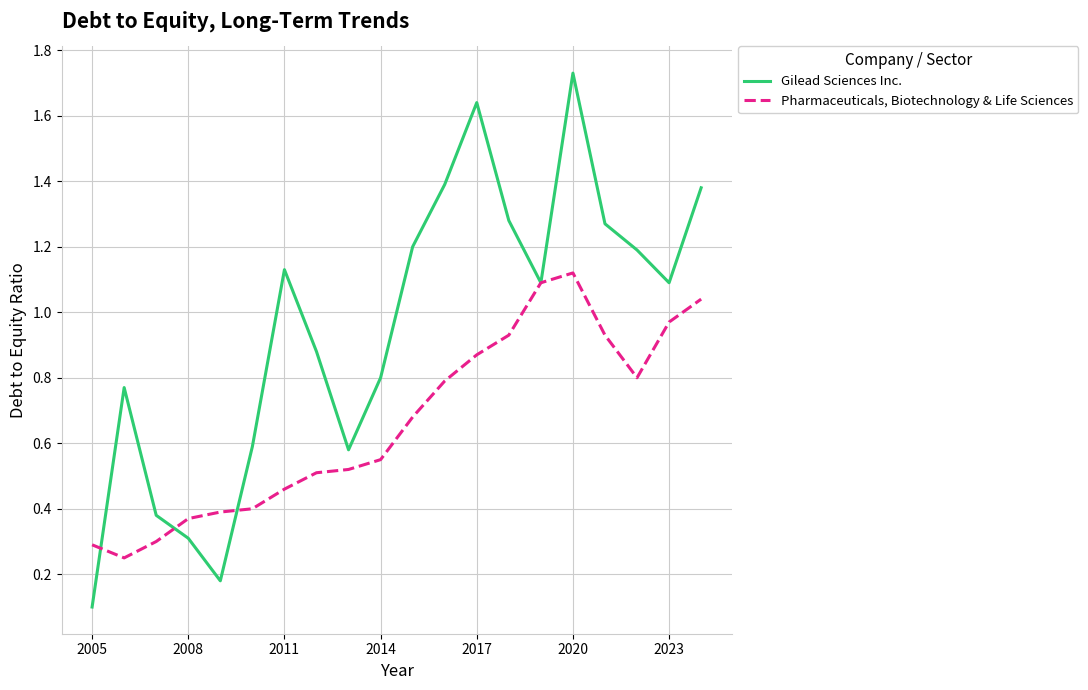

Which series has the widest spread of values?

Gilead Sciences Inc.